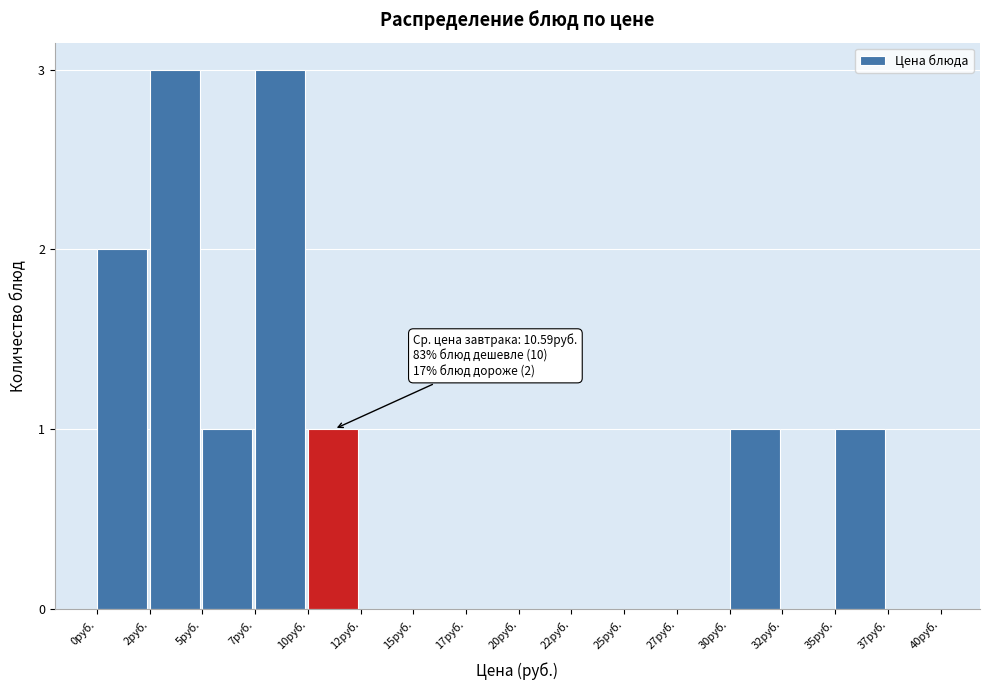

Reading left to right, transcribe all the data shown in this chart.

0руб.=2	2руб.=3	5руб.=1	7руб.=3	10руб.=1	12руб.=0	15руб.=0	17руб.=0	20руб.=0	22руб.=0	25руб.=0	27руб.=0	30руб.=1	32руб.=0	35руб.=1	37руб.=0